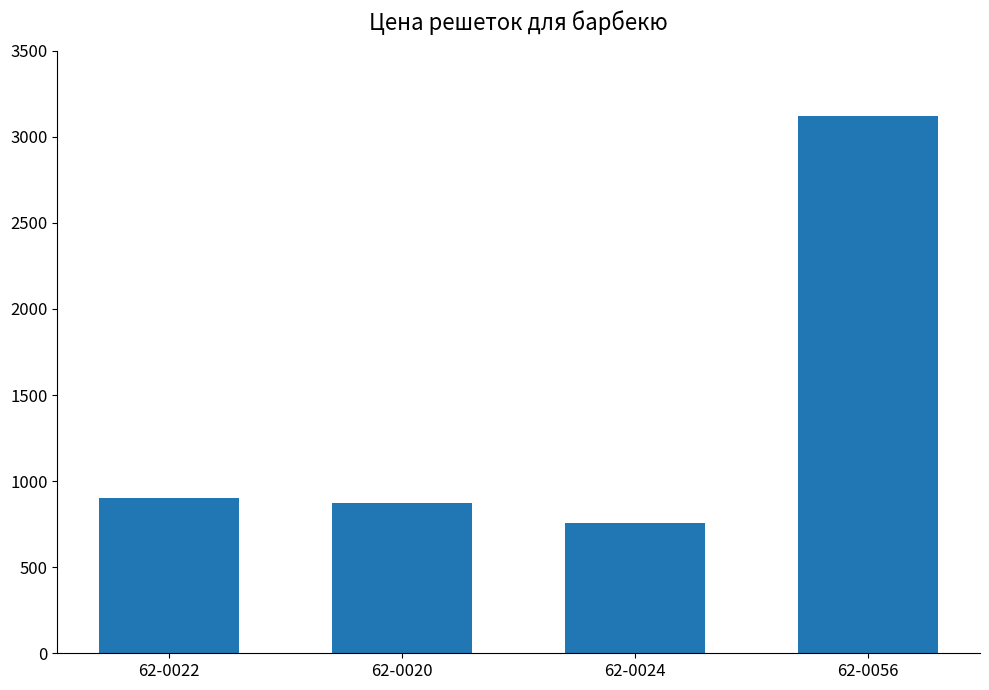

What position from the right is 62-0020?

3